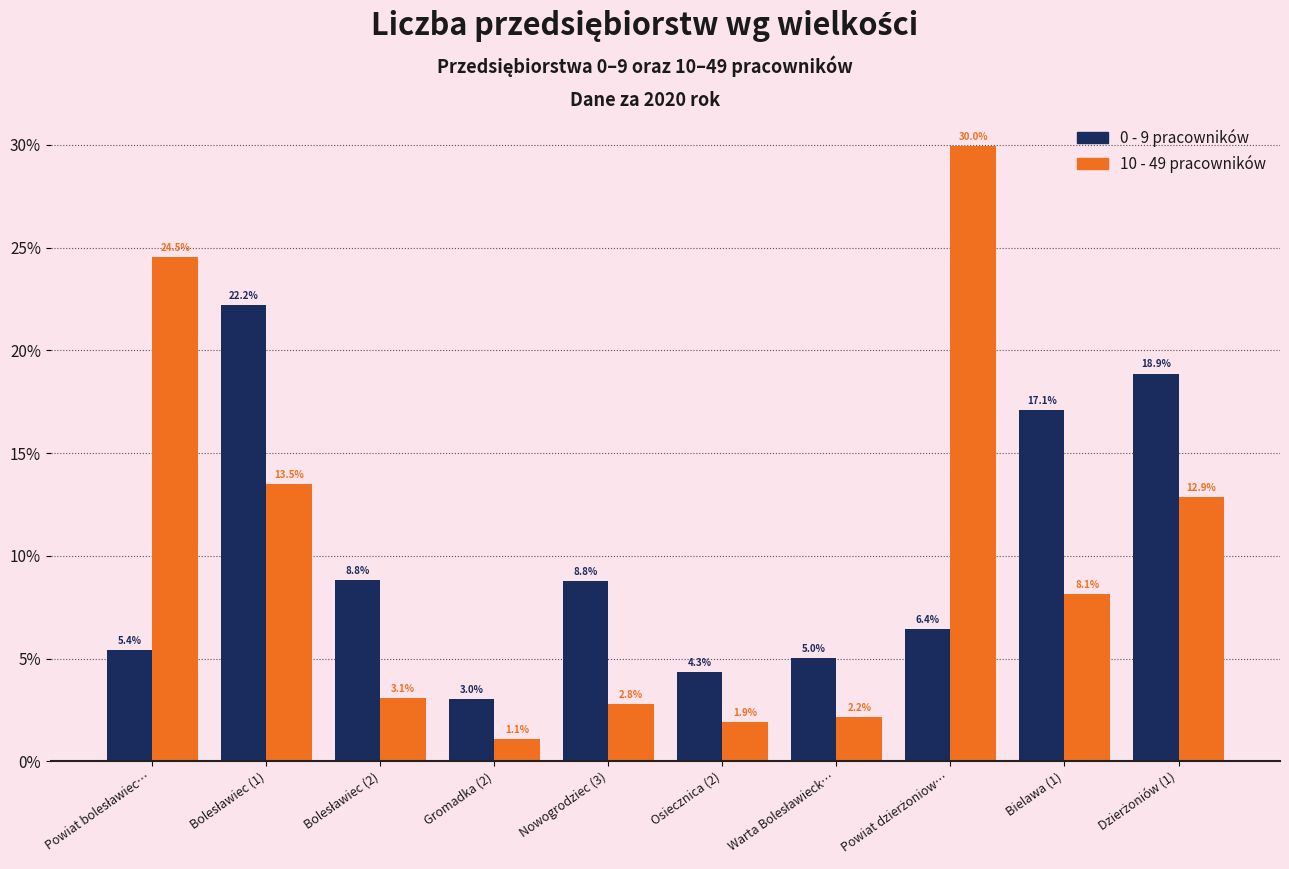

Reading left to right, list all the values displayed in this chart.

0 - 9 pracowników: 5.4	22.2	8.8	3.0	8.8	4.3	5.0	6.4	17.1	18.9
10 - 49 pracowników: 24.5	13.5	3.1	1.1	2.8	1.9	2.2	30.0	8.1	12.9